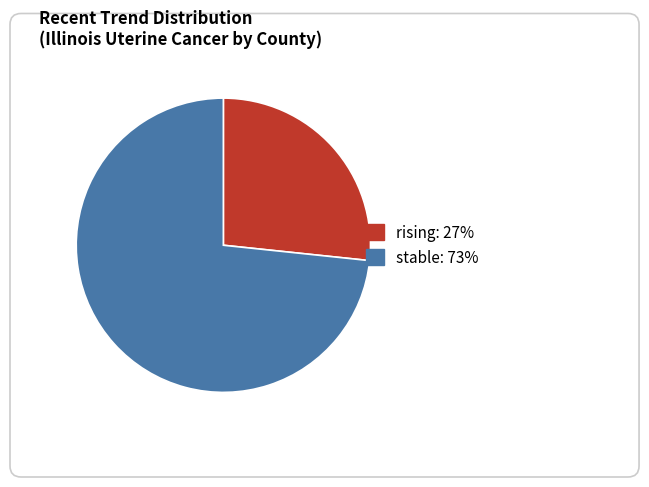

The stable slice represents 83% of the pie. True or false?

False